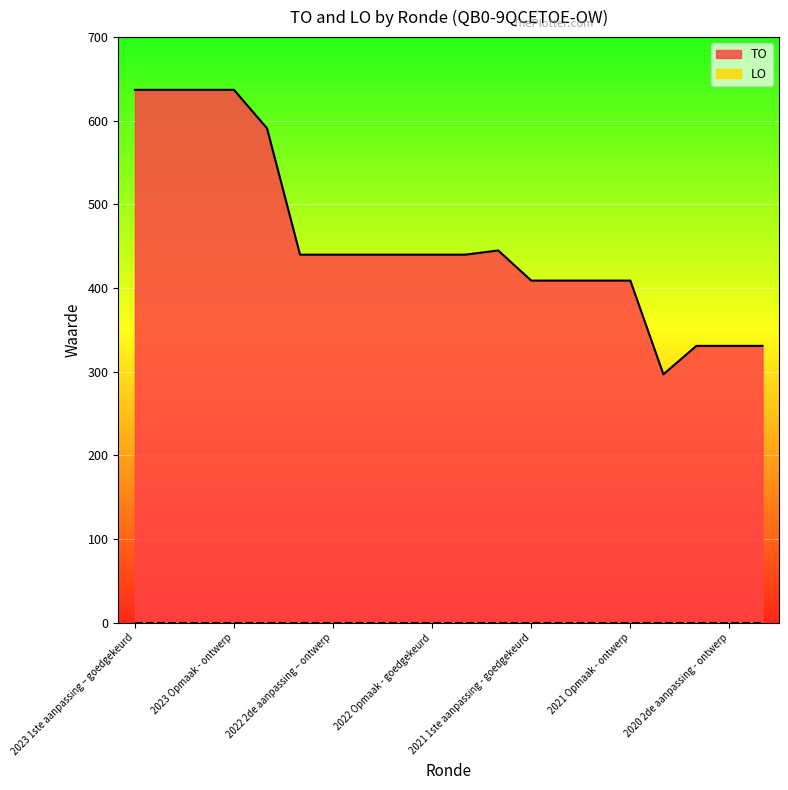

Reading left to right, extract all data points from this chart.

2023 1ste aanpassing – goedgekeurd=637	2023 1ste aanpassing – ontwerp=637	2023 Opmaak – goedgekeurd=637	2023 Opmaak - ontwerp=637	2022 uitvoering=591	2022 2de aanpassing – goedgekeurd=440	2022 2de aanpassing – ontwerp=440	2022 1ste aanpassing – goedgekeurd=440	2022 1ste aanpassing – ontwerp=440	2022 Opmaak - goedgekeurd=440	2022 Opmaak - ontwerp=440	2021 uitvoering=445	2021 1ste aanpassing - goedgekeurd=409	2021 1ste aanpassing – ontwerp=409	2021 Opmaak - goedgekeurd=409	2021 Opmaak - ontwerp=409	2020 uitvoering=297	2020 2de aanpassing - goedgekeurd=331	2020 2de aanpassing - ontwerp=331	2020 1ste aanpassing - goedgekeurd=331